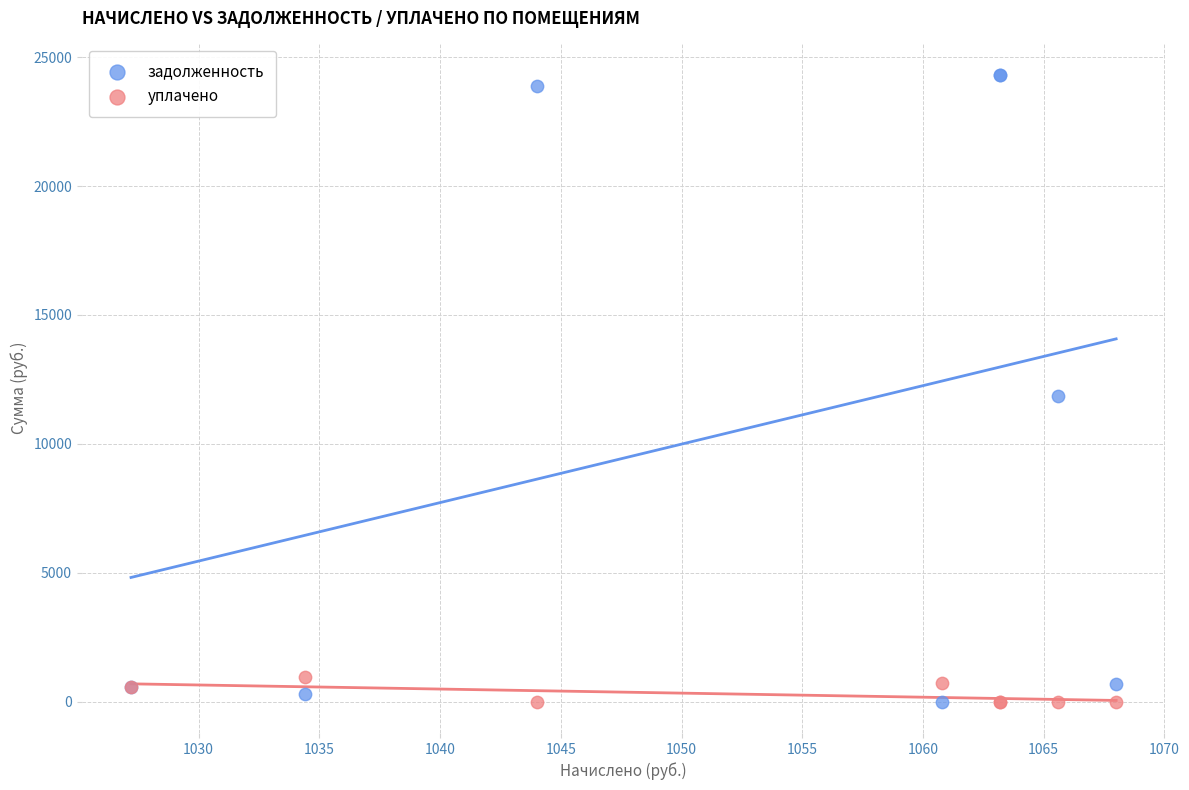

Which series contains the highest Y value?

задолженность